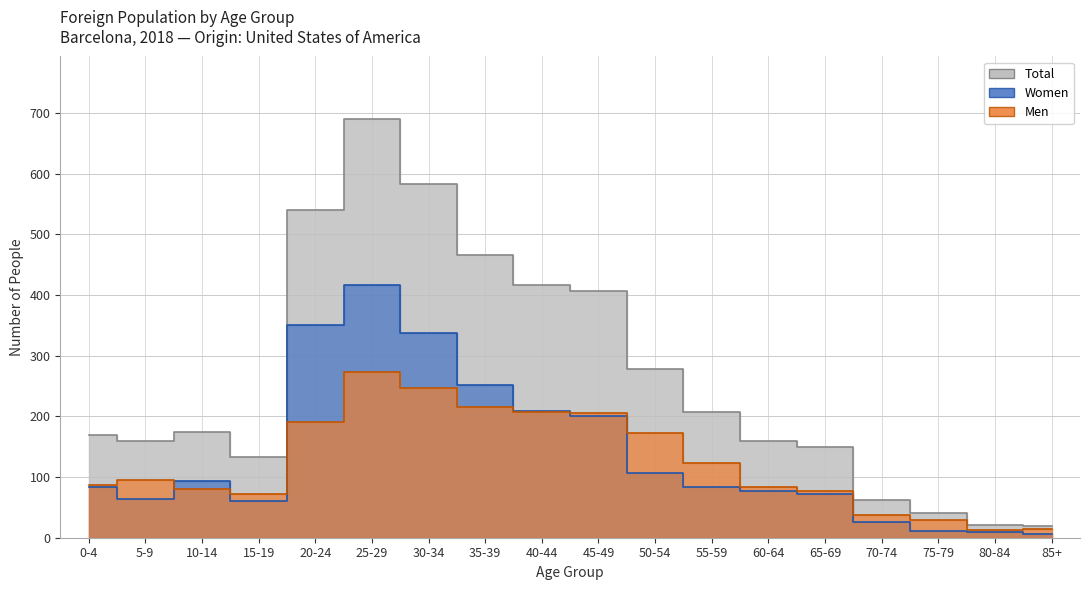

Which label corresponds to the largest value in the chart?

25-29